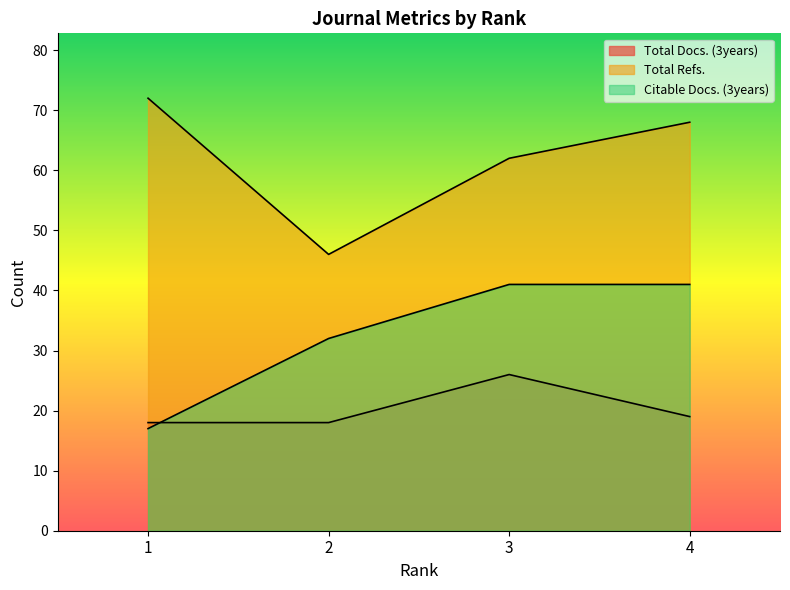

At which category is the sum across all series the highest?

3